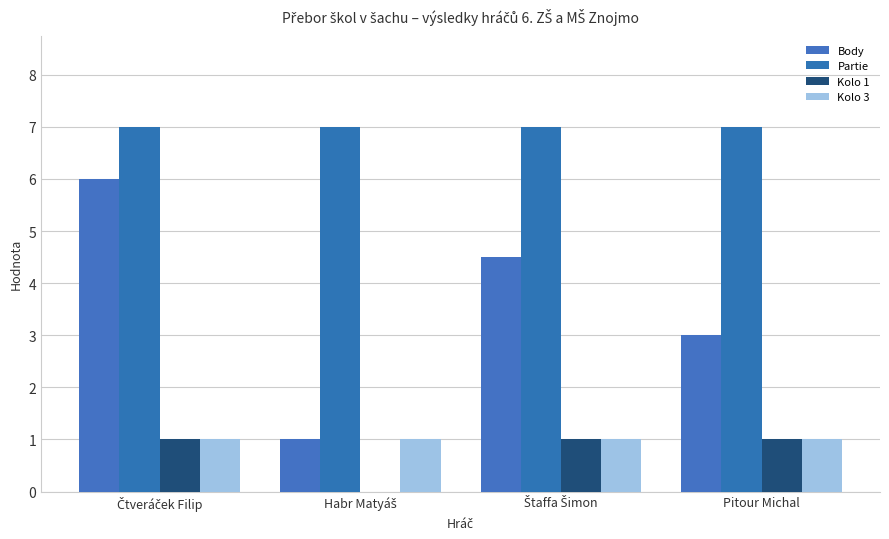

Are the bars horizontal?

No